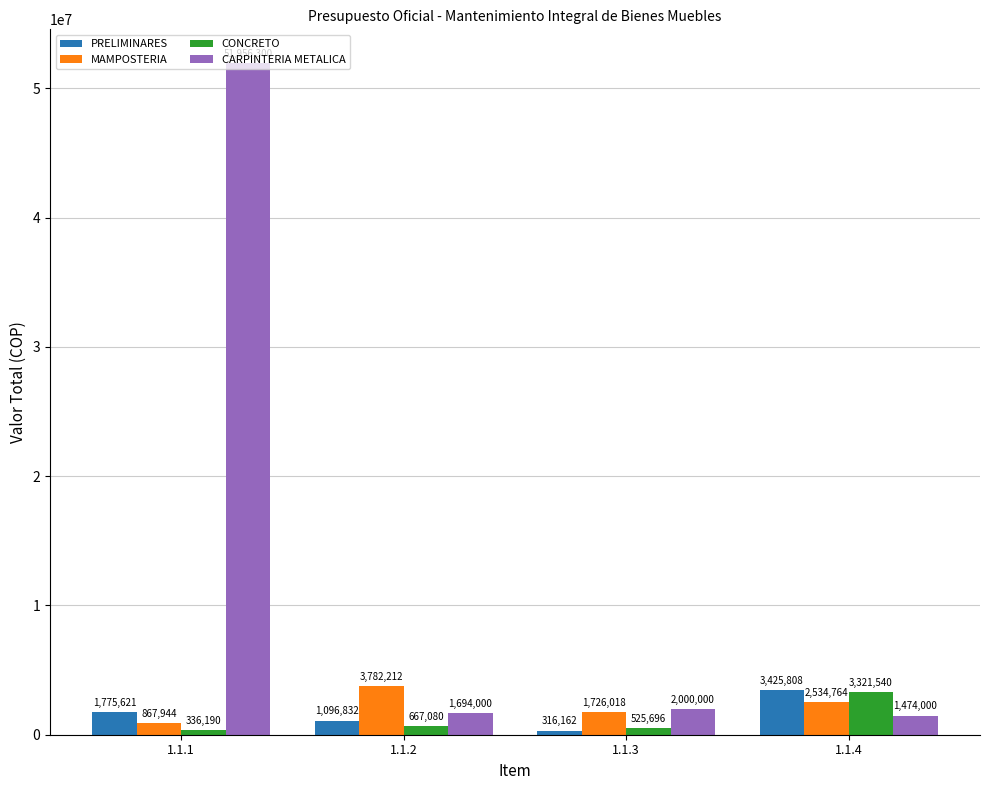

What is the value of the MAMPOSTERIA bar at the 4th from the left?

2534764